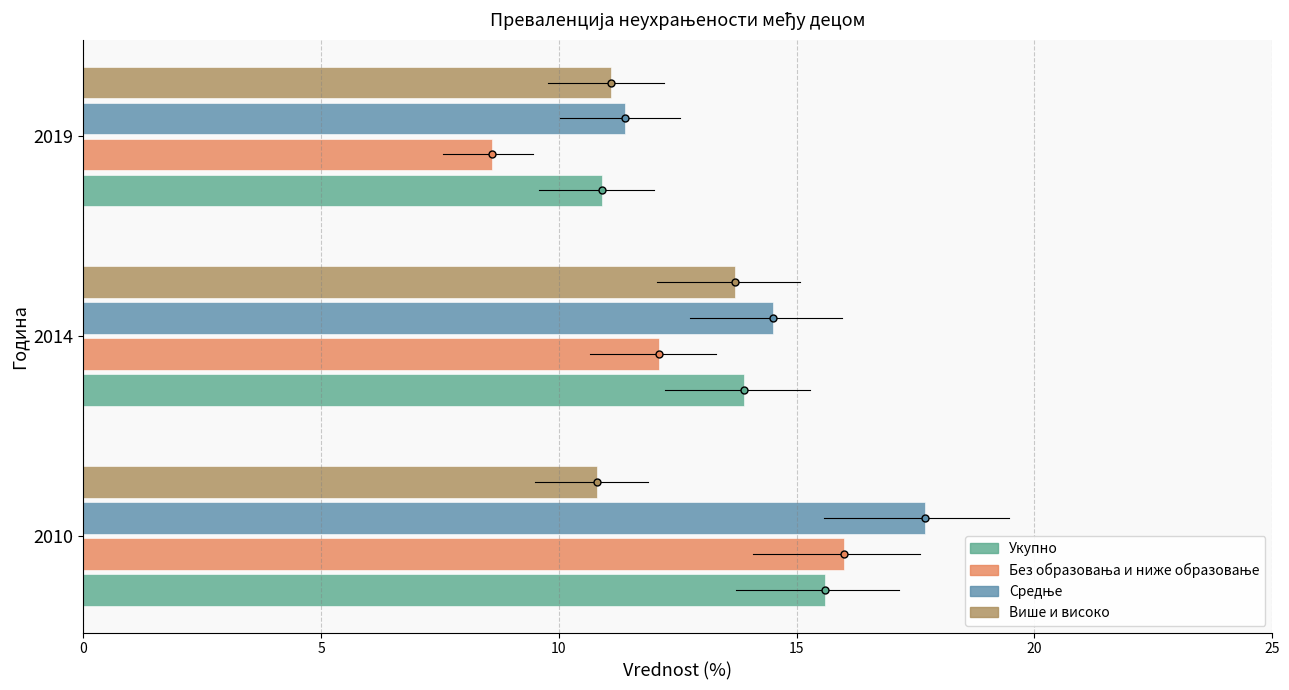

Read the Укупно value at 2010.

15.6